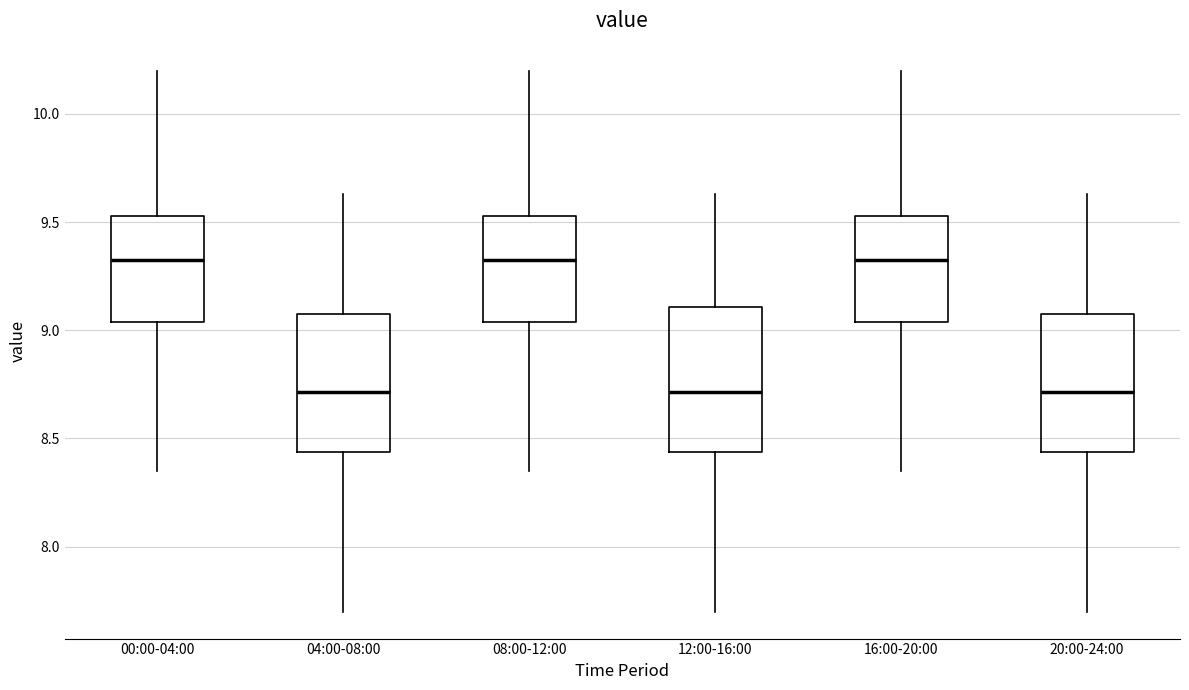

Reading left to right, read every box against the y-axis: the position of its median line, the range the box covers, and the ends of its whiskers. The values are not printed on the chart, so give them approximately, as read against the axis.

00:00-04:00: median 9.35, box 9.05 to 9.55, whiskers 8.35 to 10.20
04:00-08:00: median 8.70, box 8.45 to 9.10, whiskers 7.70 to 9.65
08:00-12:00: median 9.35, box 9.05 to 9.55, whiskers 8.35 to 10.20
12:00-16:00: median 8.70, box 8.45 to 9.10, whiskers 7.70 to 9.65
16:00-20:00: median 9.35, box 9.05 to 9.55, whiskers 8.35 to 10.20
20:00-24:00: median 8.70, box 8.45 to 9.10, whiskers 7.70 to 9.65